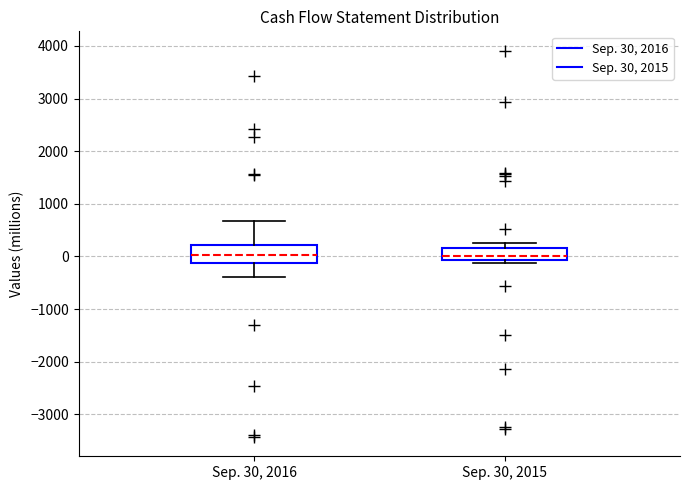

Where does the upper whisker of the box for Sep. 30, 2016 end on the y-axis? The values are not printed on the chart, so give them approximately, as read against the axis.

700